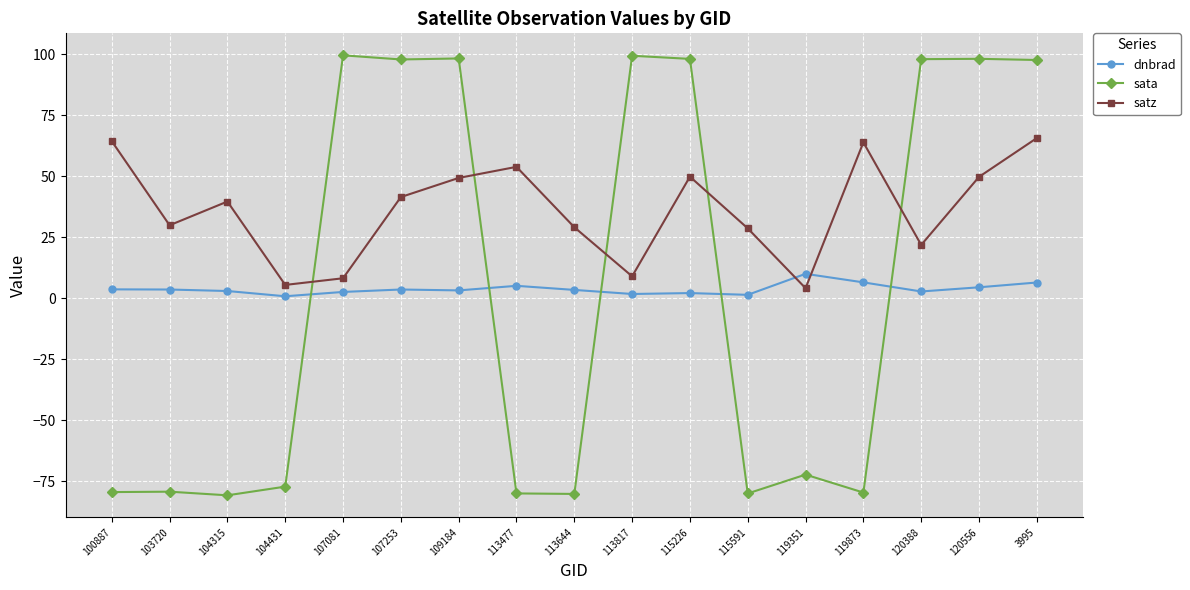

At which category is the sum across all series the highest?

3995